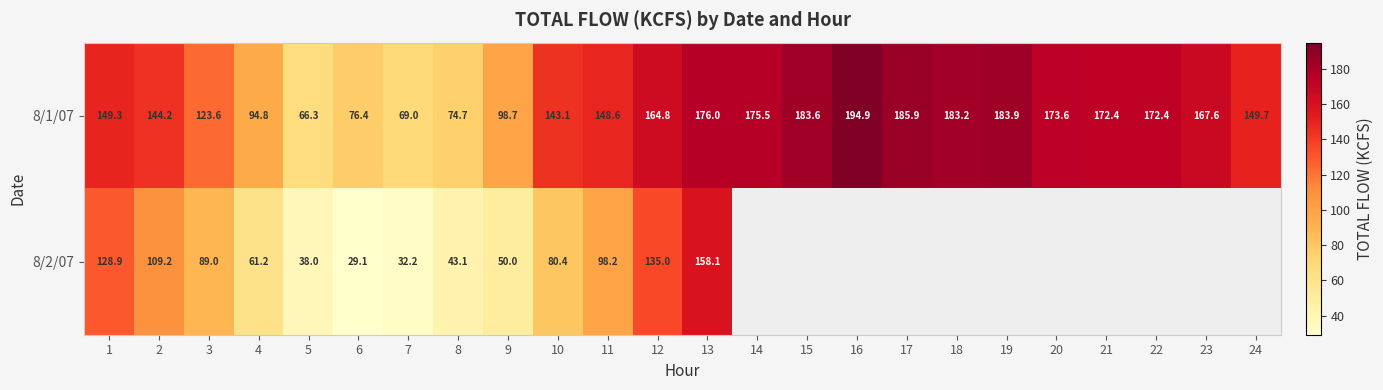

What is the total value across all series at 3?

212.6